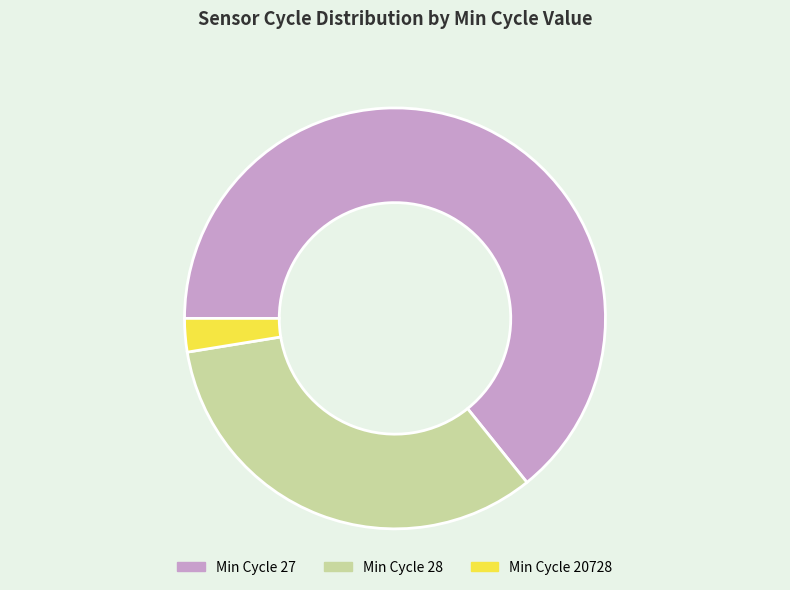

Which has a higher value, Min Cycle 20728 or Min Cycle 28?

Min Cycle 28